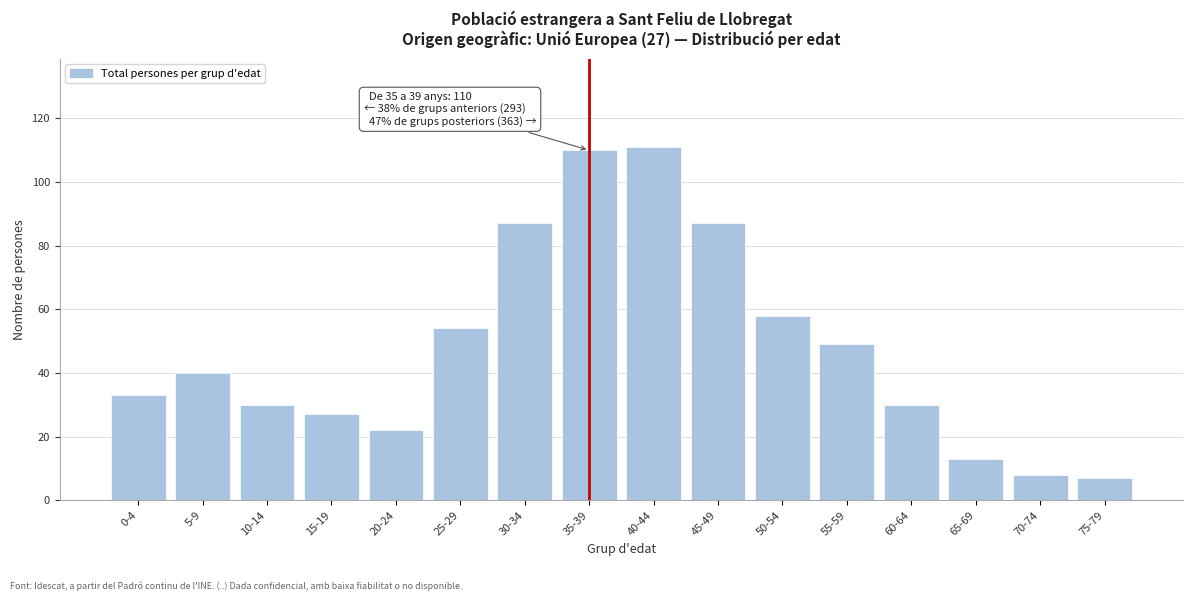

Reading left to right, what are all the values shown in this chart?

33	40	30	27	22	54	87	110	111	87	58	49	30	13	8	7